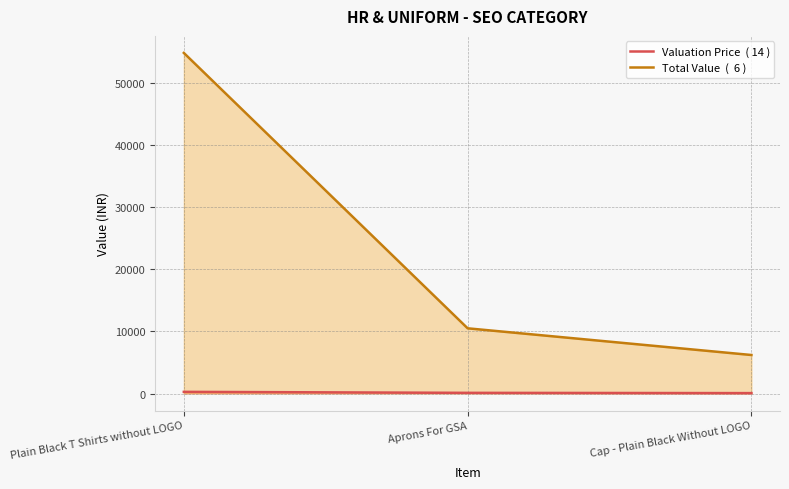

How many values in the Total Value  (  6 ) series are below 10500?

1